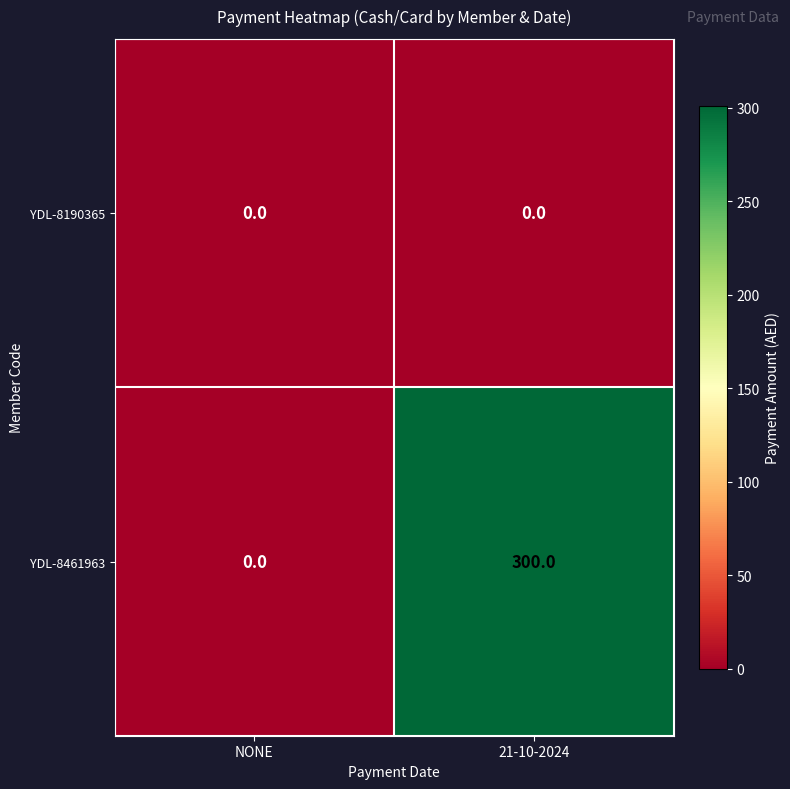

The value of YDL-8461963 at 21-10-2024 is 81. True or false?

False